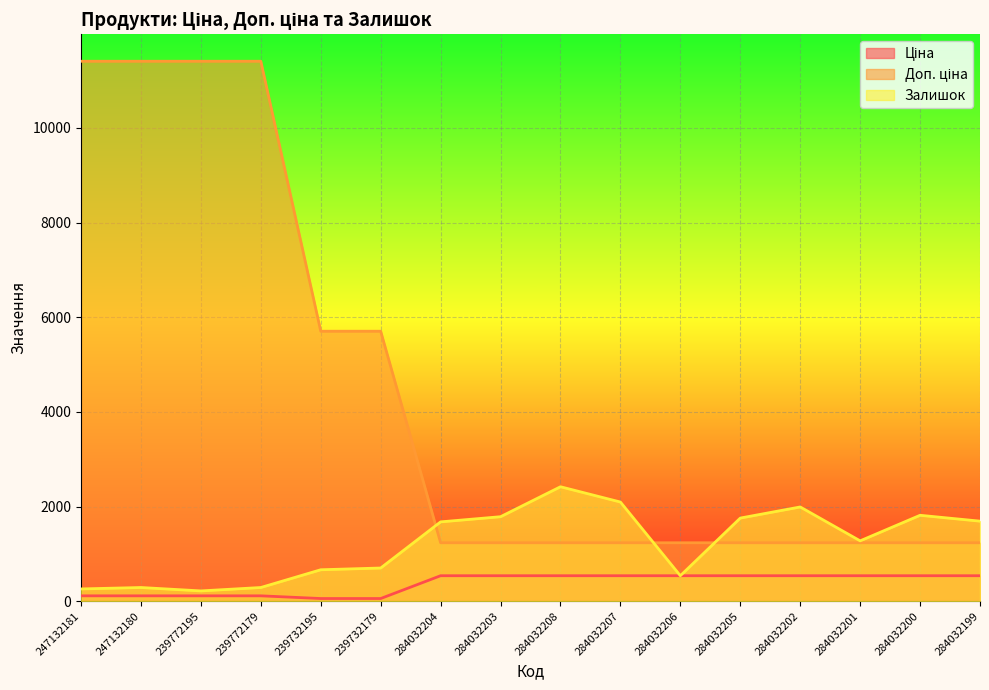

Reading right to left, list all the values displayed in this chart.

Ціна: 539.0	539.0	539.0	539.0	539.0	539.0	539.0	539.0	539.0	539.0	57.0	57.0	114.1	114.1	114.1	114.1
Доп. ціна: 1235.4	1235.4	1235.4	1235.4	1235.4	1235.4	1235.4	1235.4	1235.4	1235.4	5705.0	5705.0	11410.0	11410.0	11410.0	11410.0
Залишок: 1692.0	1816.0	1276.0	1992.0	1757.0	539.0	2096.0	2419.0	1786.0	1677.0	702.0	665.0	290.0	218.0	290.0	260.0